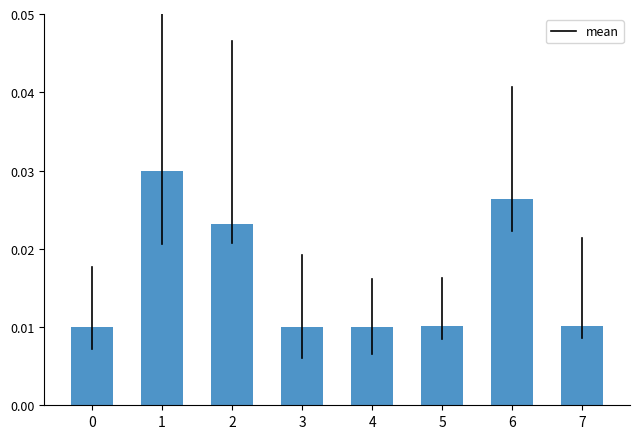

Count the values in the range 0 to 1.

8